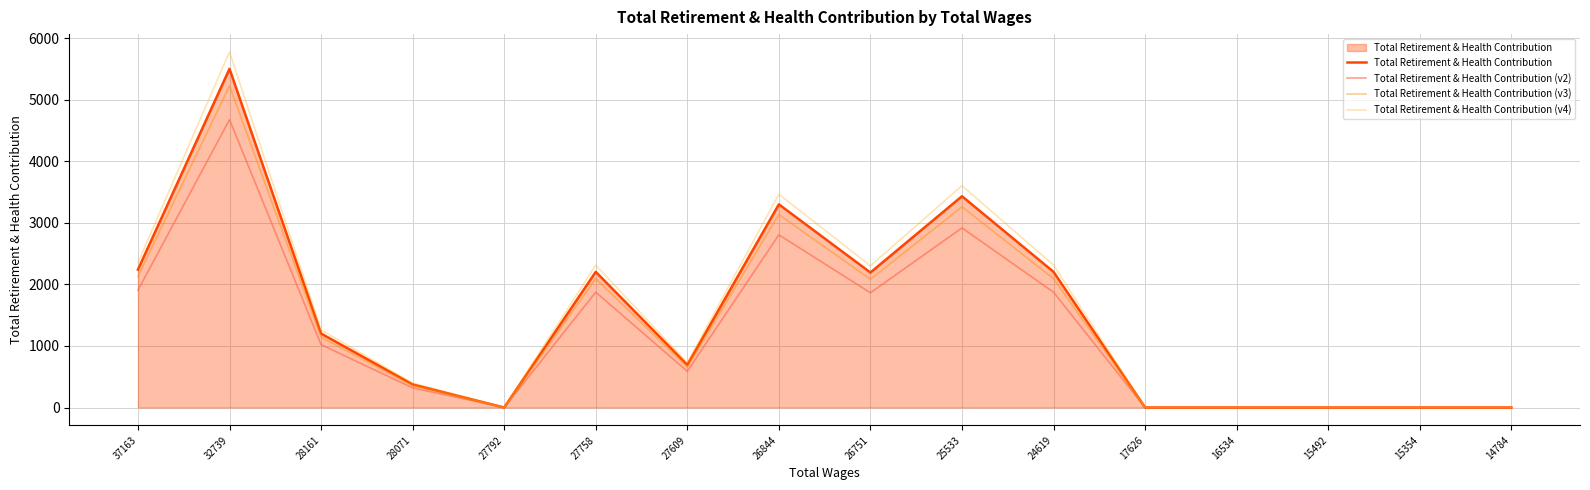

Which series changed the most between 27792 and 26751?

Total Retirement & Health Contribution (v4)